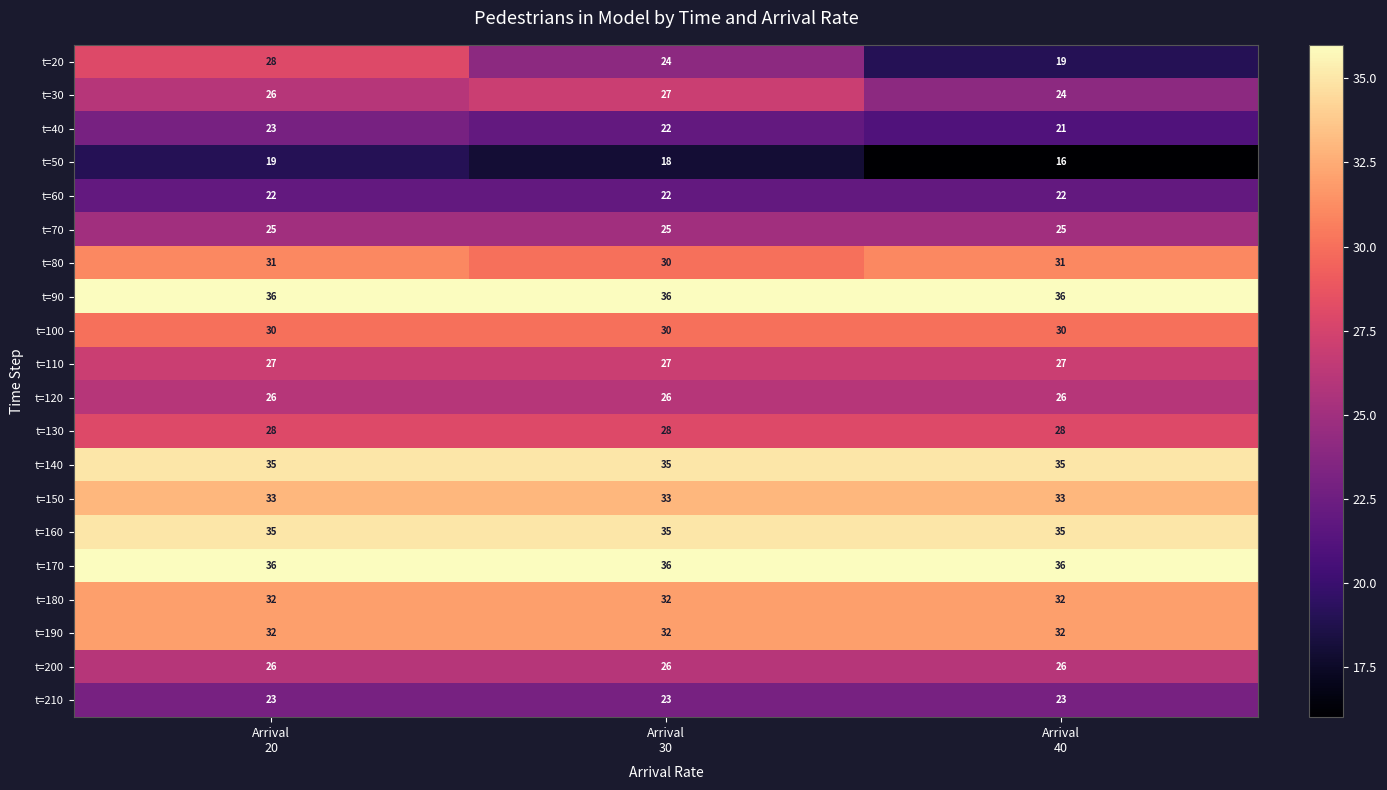

At which category is the sum across all series the highest?

Arrival
20